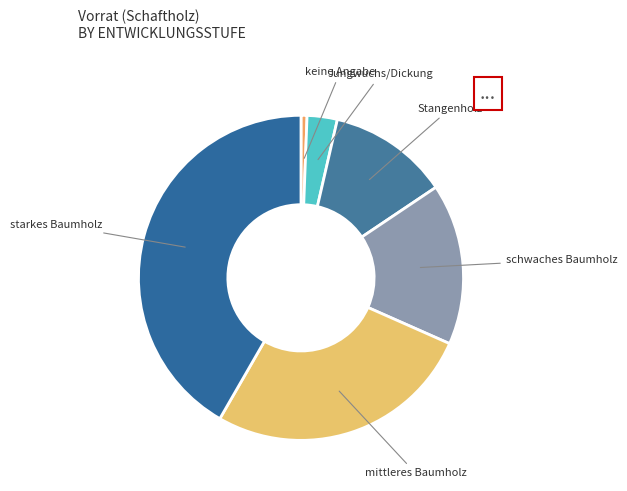

Is Jungwuchs/Dickung the majority of the pie?

No